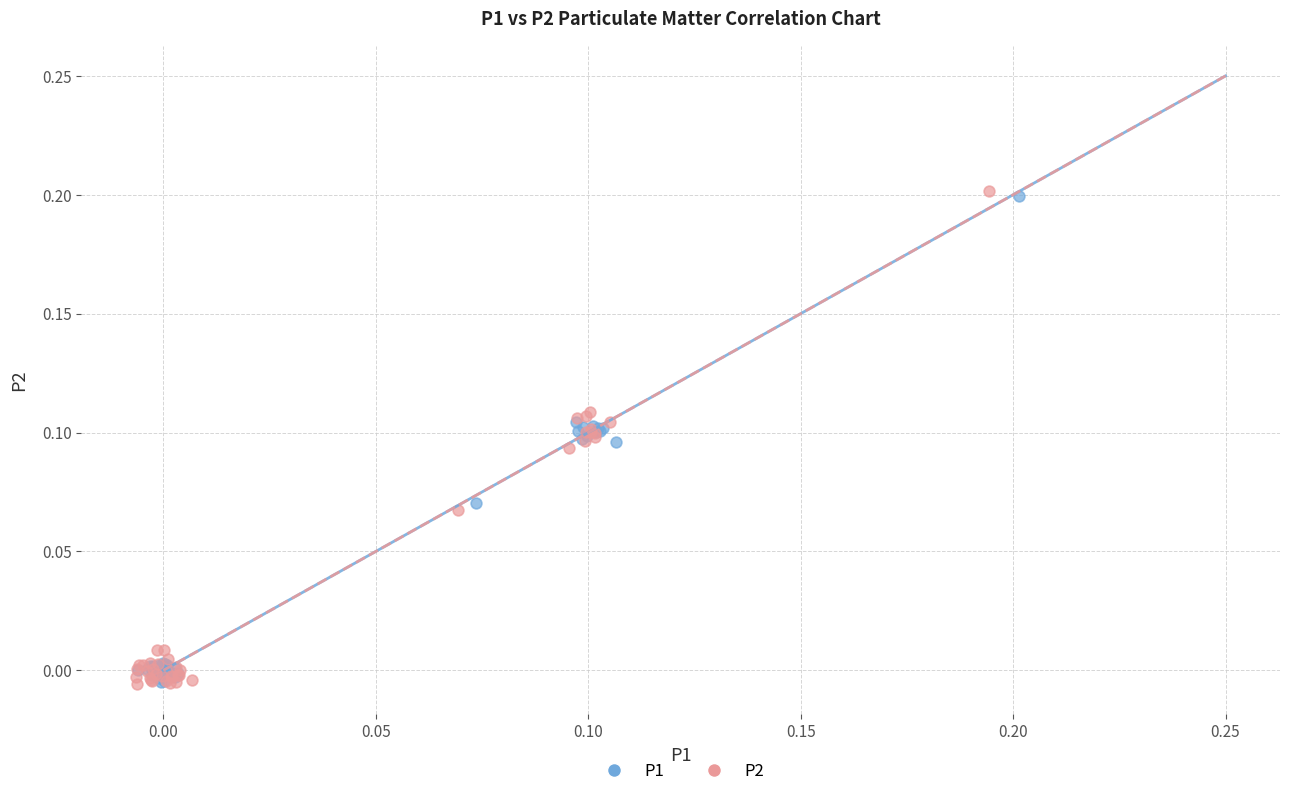

Which series has the widest spread of Y values?

P2